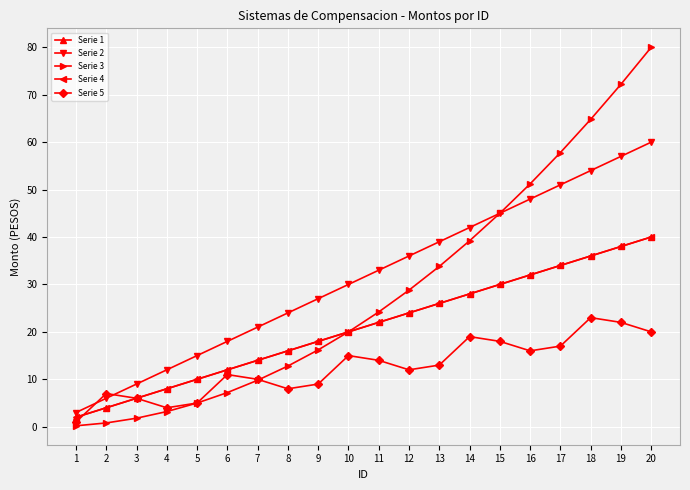

Which category has the highest value in the Serie 5 series?

18